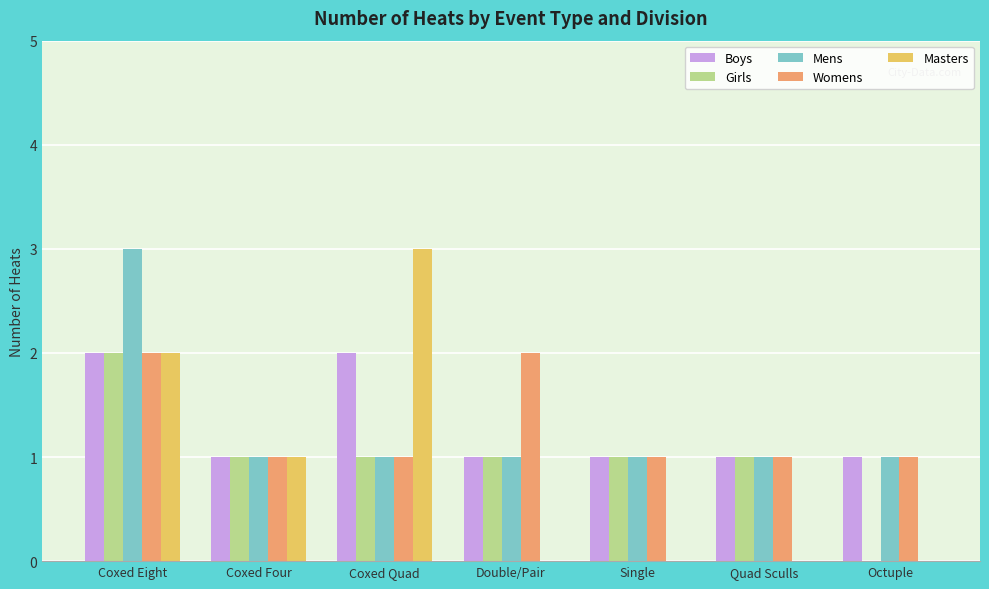

The Girls series shows 0 at Octuple. True or false?

True